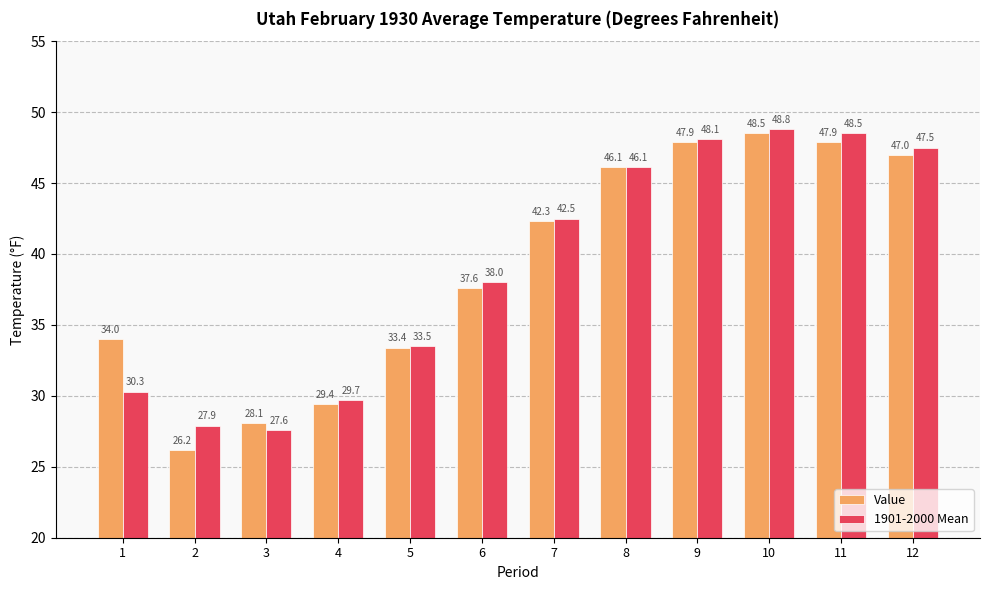

Rank the series by their maximum value, from lowest to highest.

Value, 1901-2000 Mean